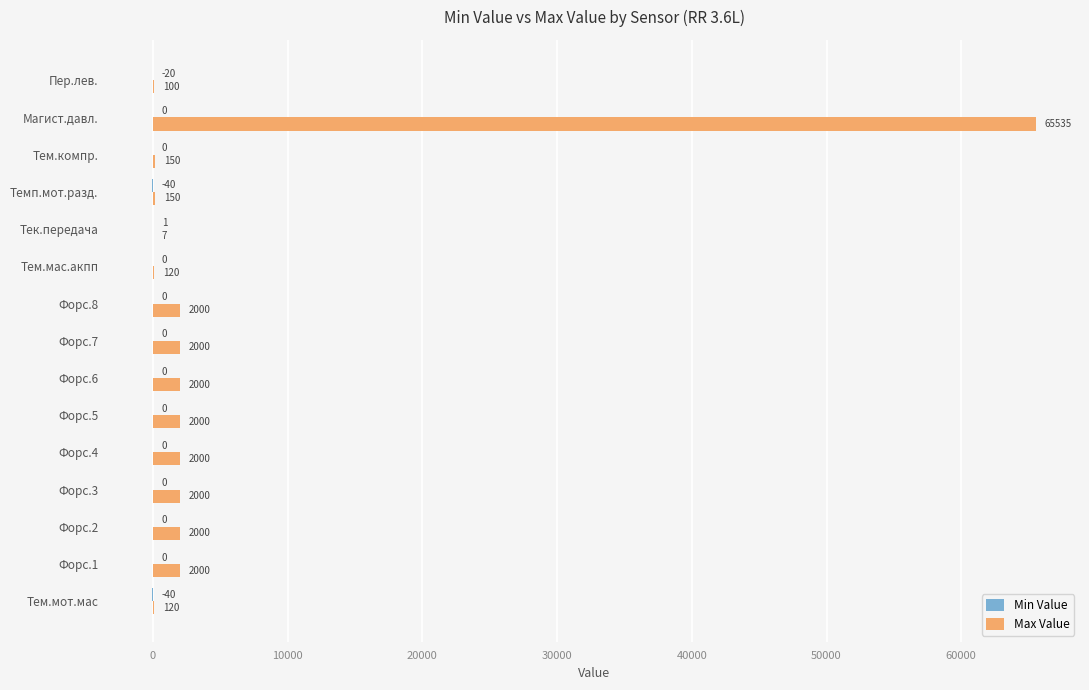

How many series are shown in this chart?

2